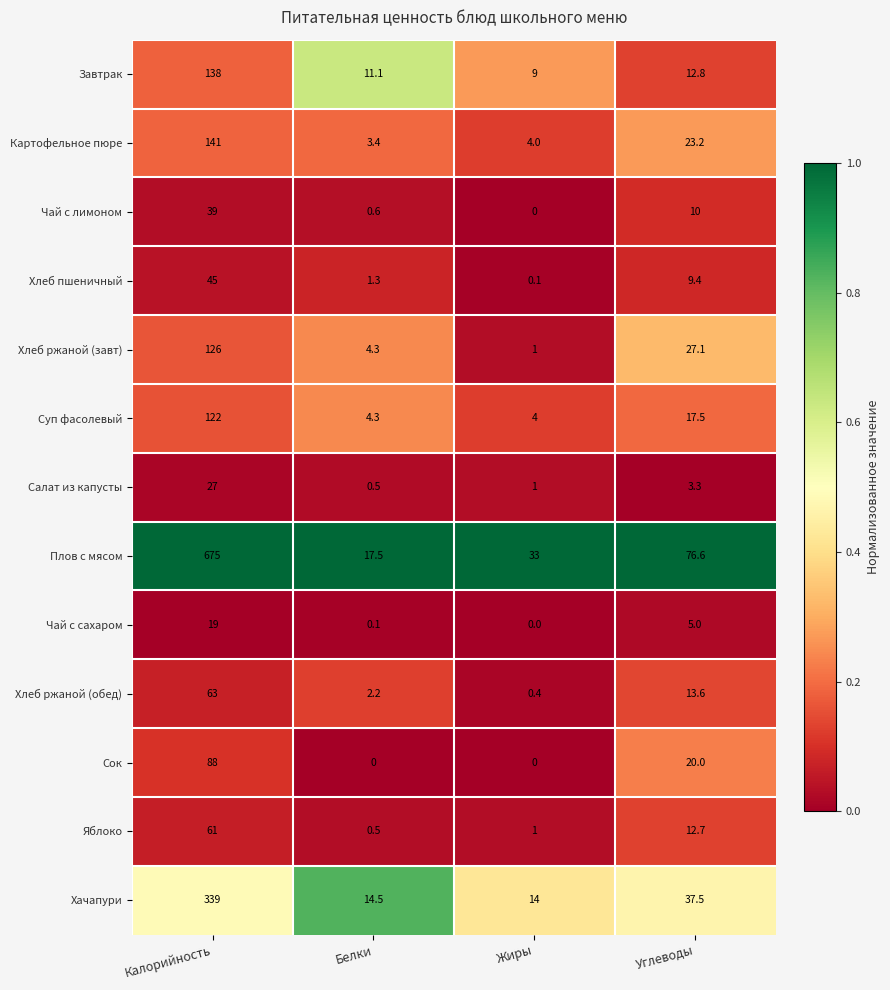

The Чай с лимоном series shows 0.0 at Жиры. True or false?

True